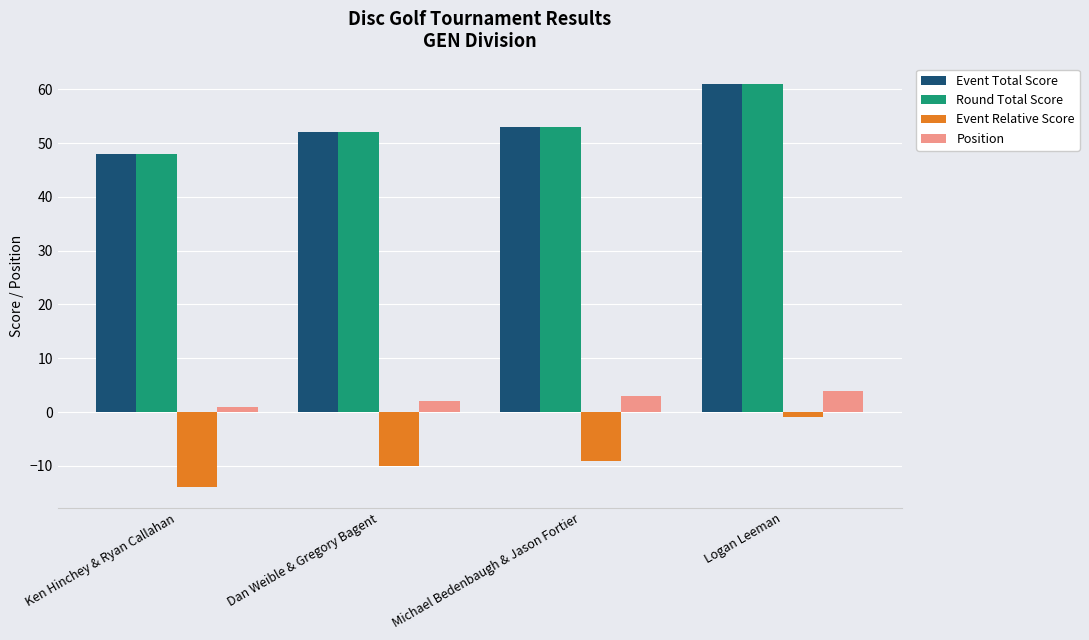

What is the total value across all series at Ken Hinchey & Ryan Callahan?

83